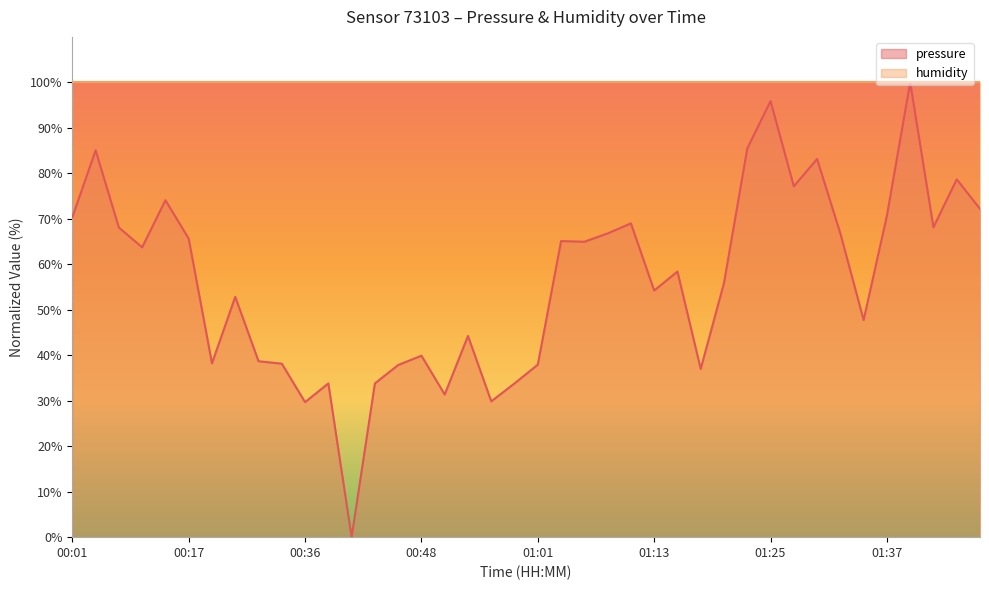

True or false: the data shows 132.0 at 01:45.

False